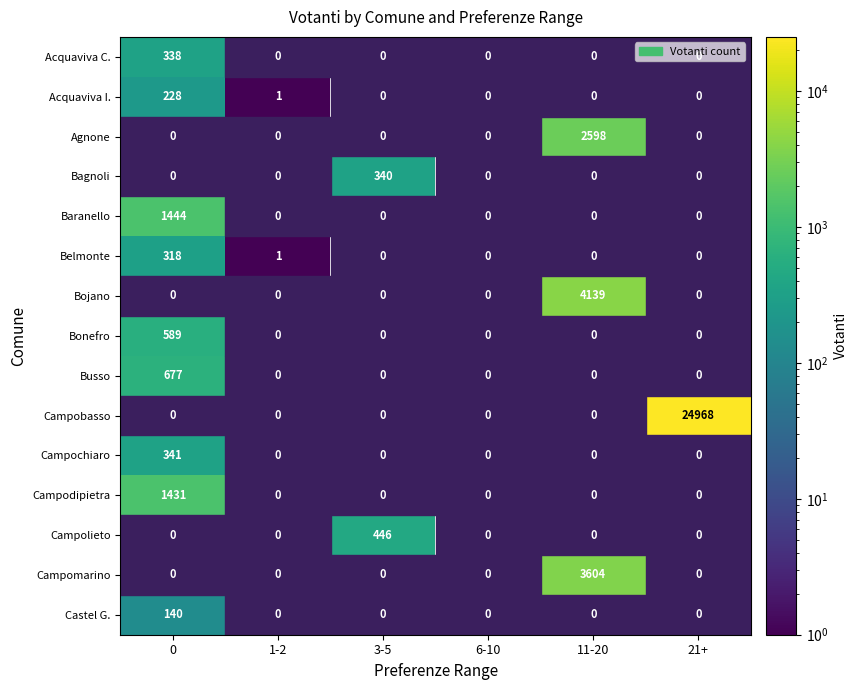

Count the number of categories in the chart.

6